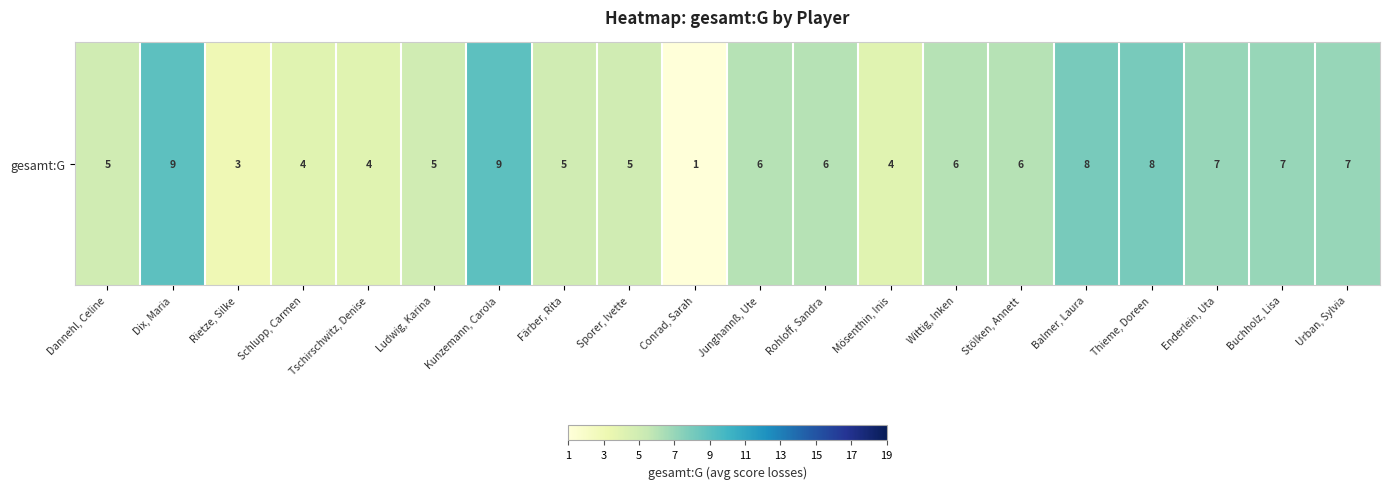

Which has a higher value, Kunzemann, Carola or Thieme, Doreen?

Kunzemann, Carola